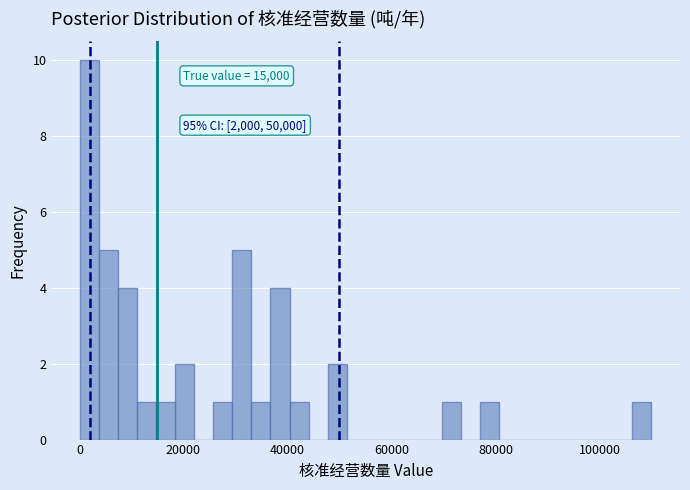

Around what value on the x-axis is the tallest bar? Give the approximate position of its centre, as read against the axis.

2000